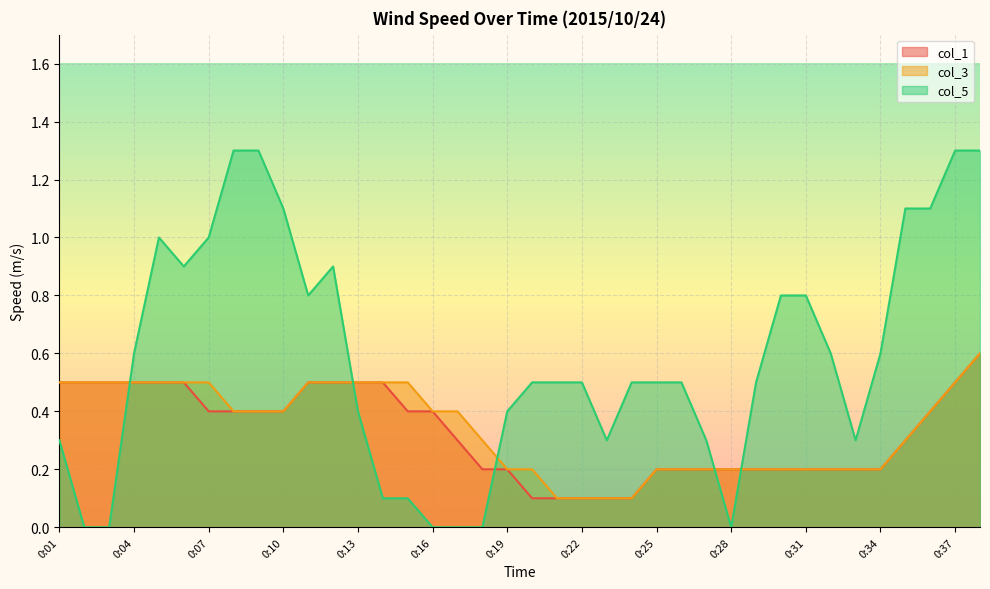

Which series has the largest total across all categories?

col_5